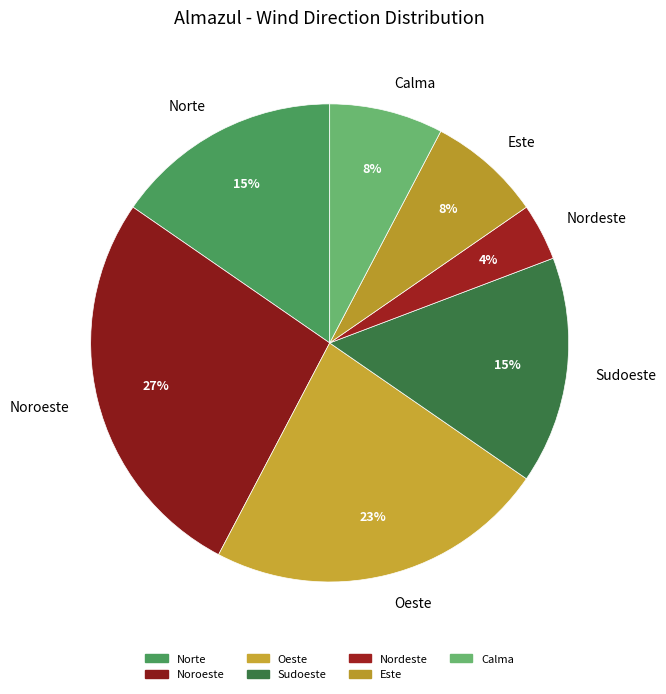

To the nearest percent, what is the difference between the largest and smallest slice percentages?

23%